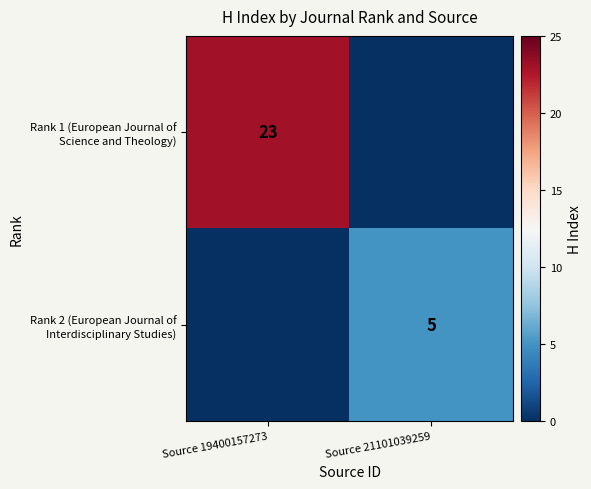

At how many categories does at least one series exceed 7?

1